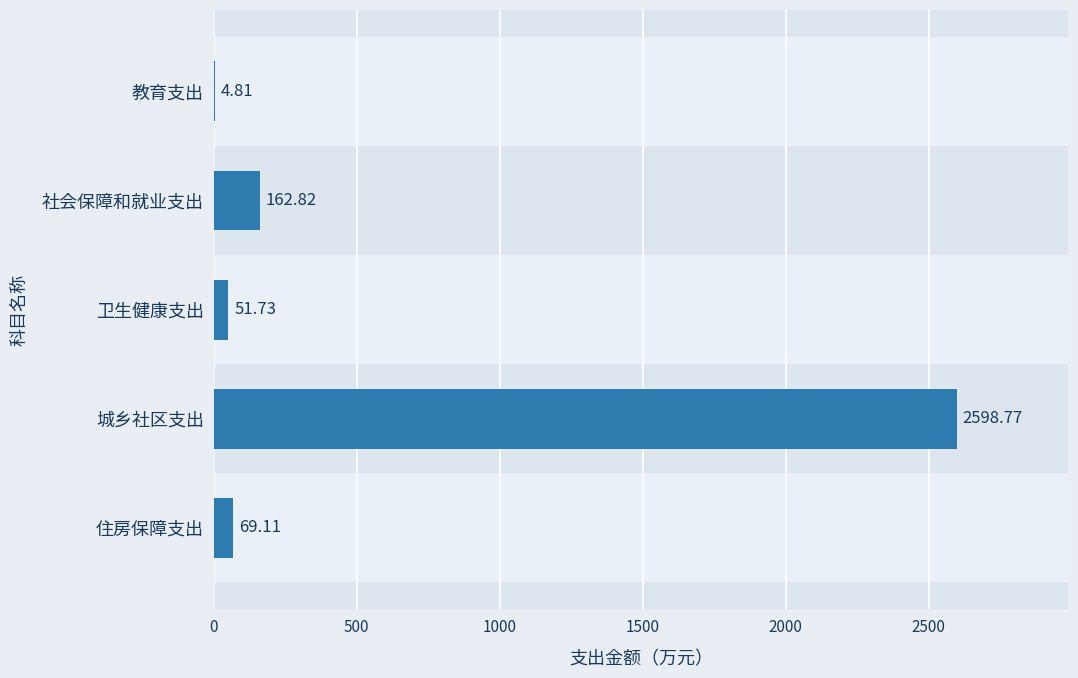

Read the value at 0.

4.8